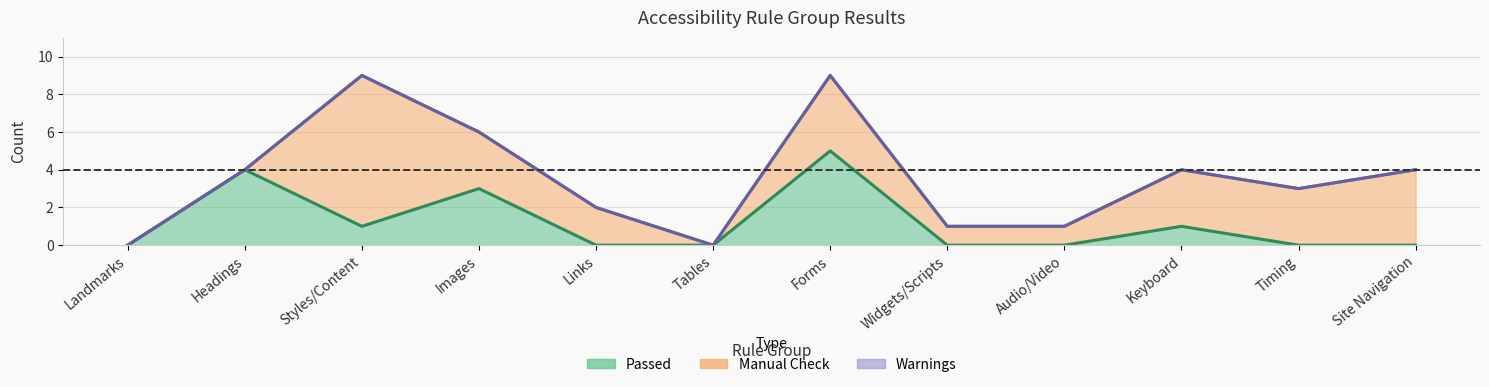

What is the total value across all series at Headings?

4